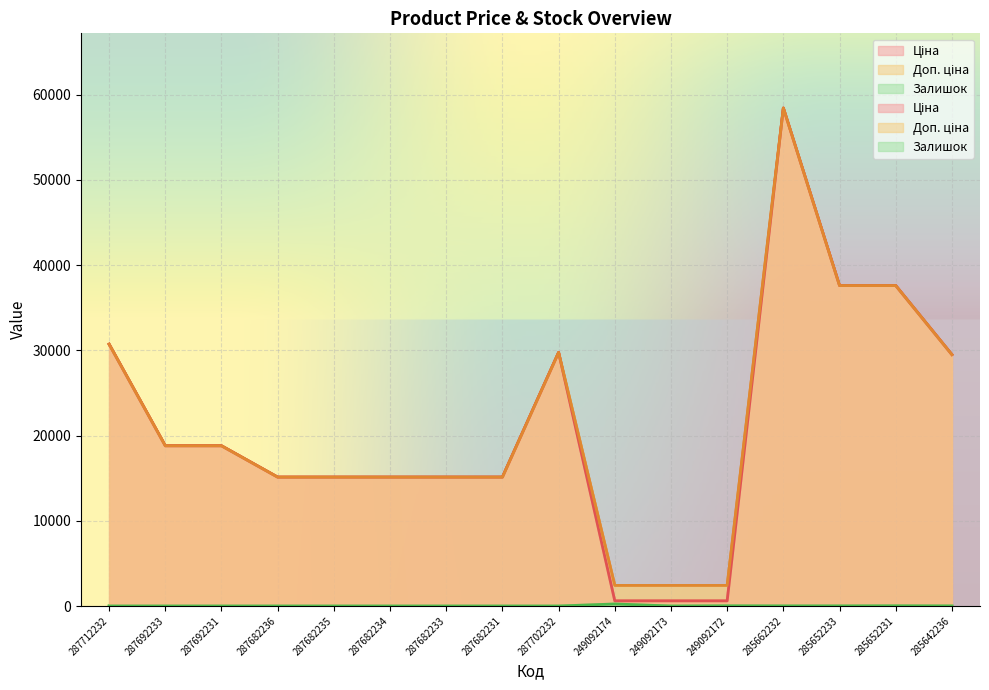

What is the label of the 14th point from the right?

287692231